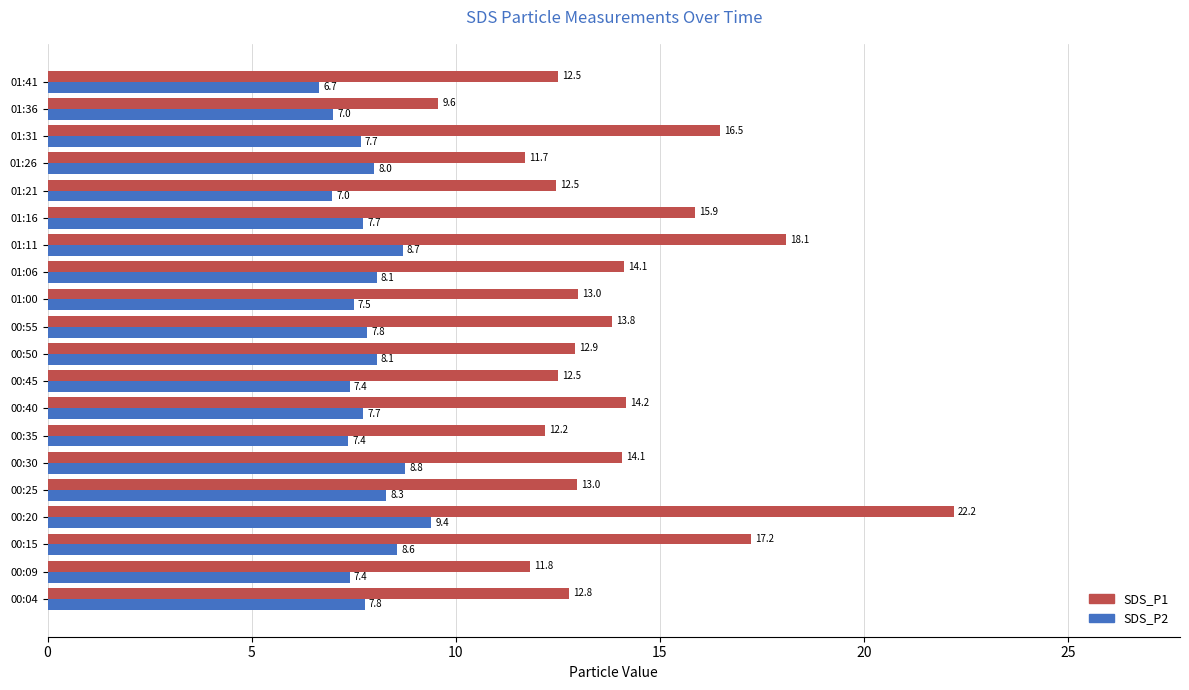

Which label corresponds to the smallest value in the chart?

01:41